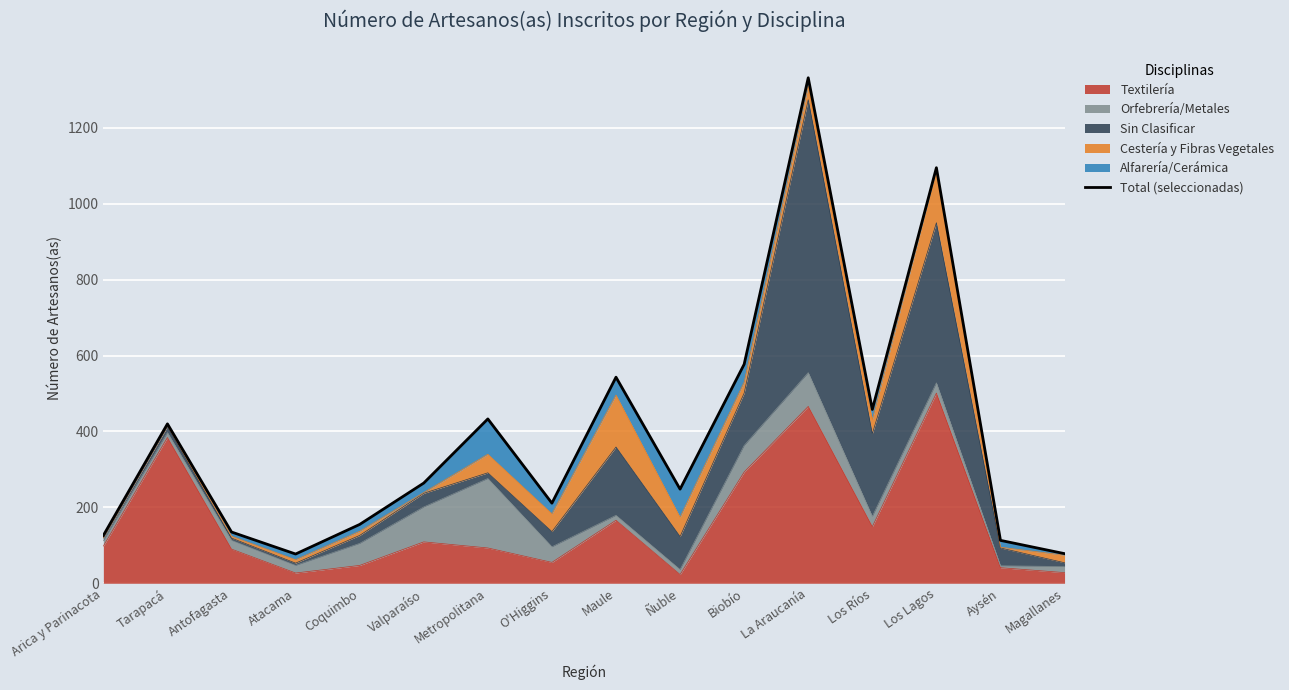

What position from the left is La Araucanía?

12